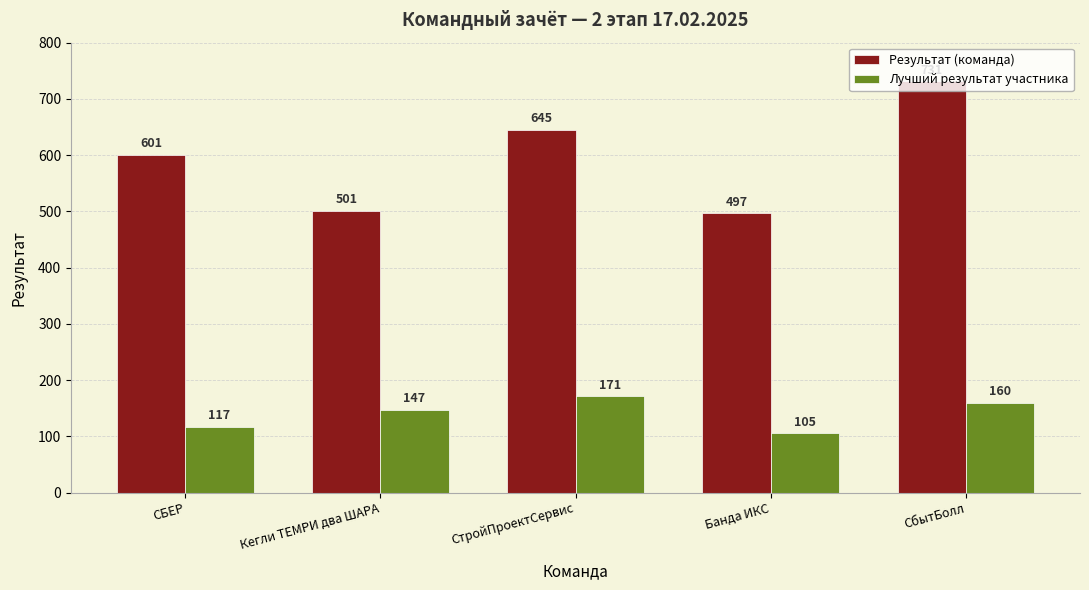

What are all the series names shown in the legend?

Результат (команда), Лучший результат участника